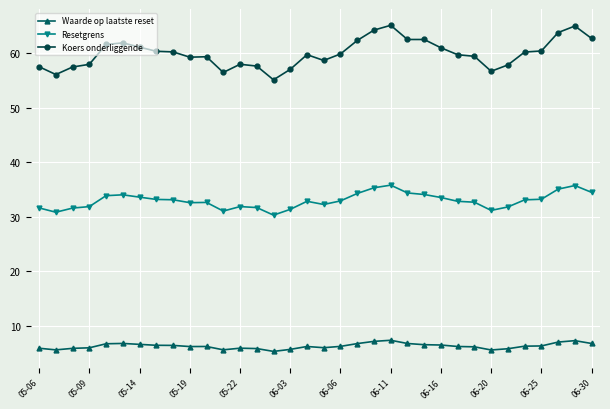

What is the lowest value of the Waarde op laatste reset series?

5.3